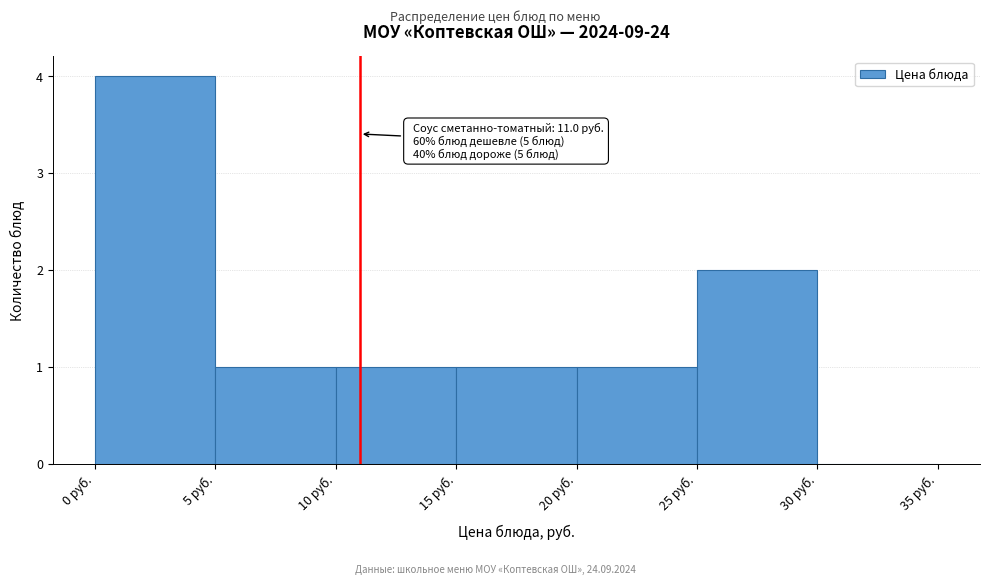

Over which range of the x-axis is the bar tallest?

0 to 5